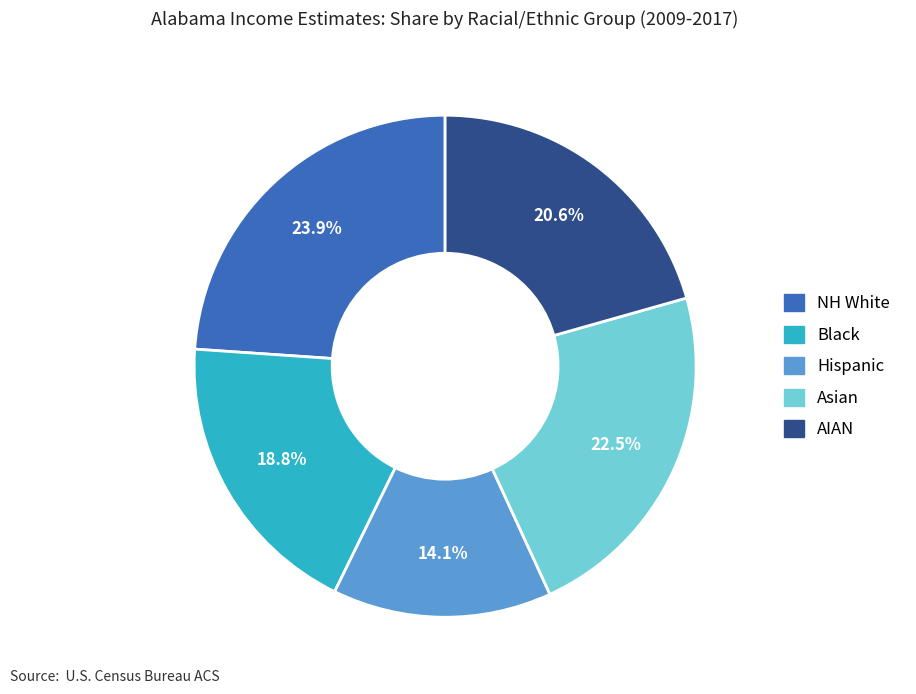

Count the number of slices in the pie.

5